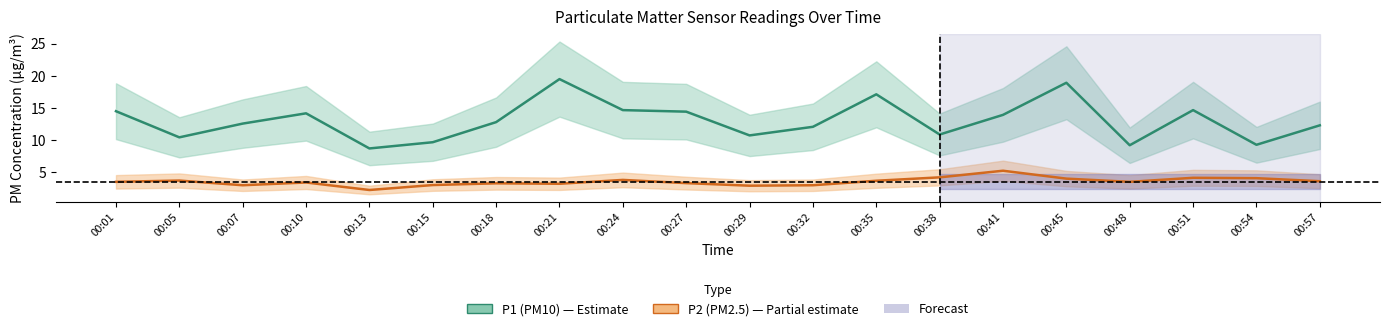

True or false: P1 has a value of 14.2 at 00:10.

True